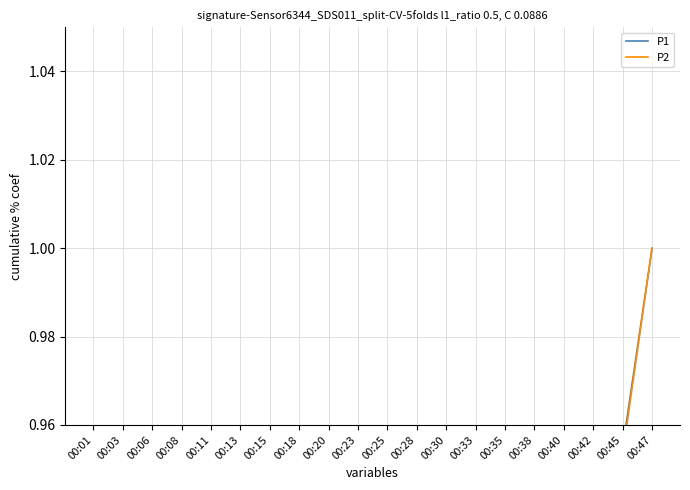

What is the difference between the maximum and minimum values in the P2 series?

0.9